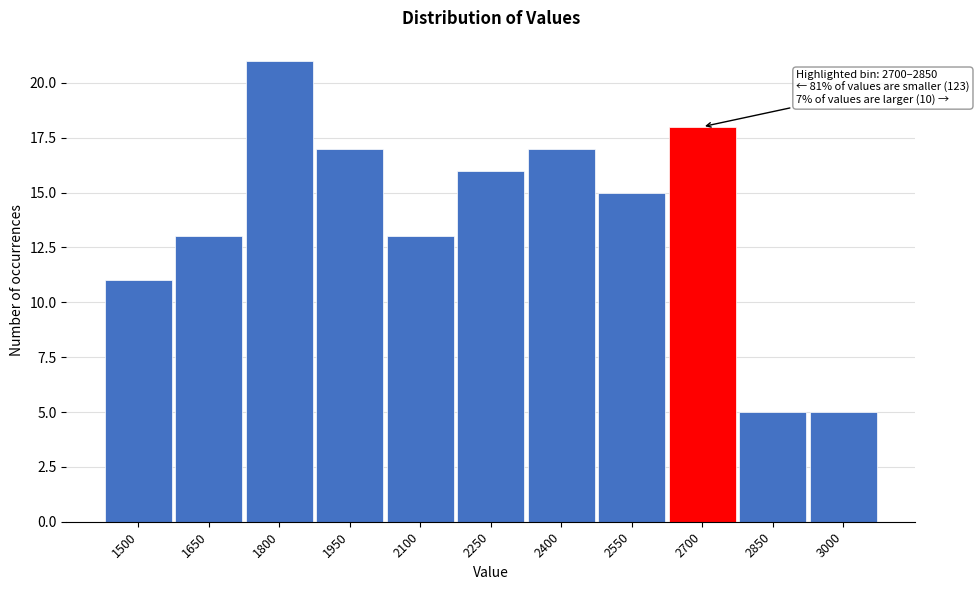

Reading left to right, list all the values displayed in this chart.

11	13	21	17	13	16	17	15	18	5	5